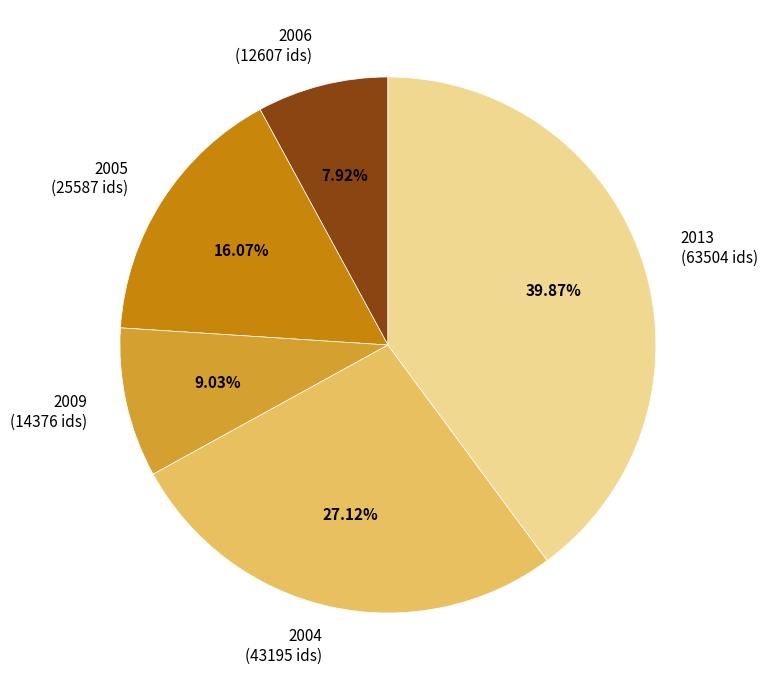

Is there any slice that represents more than half of the pie?

No